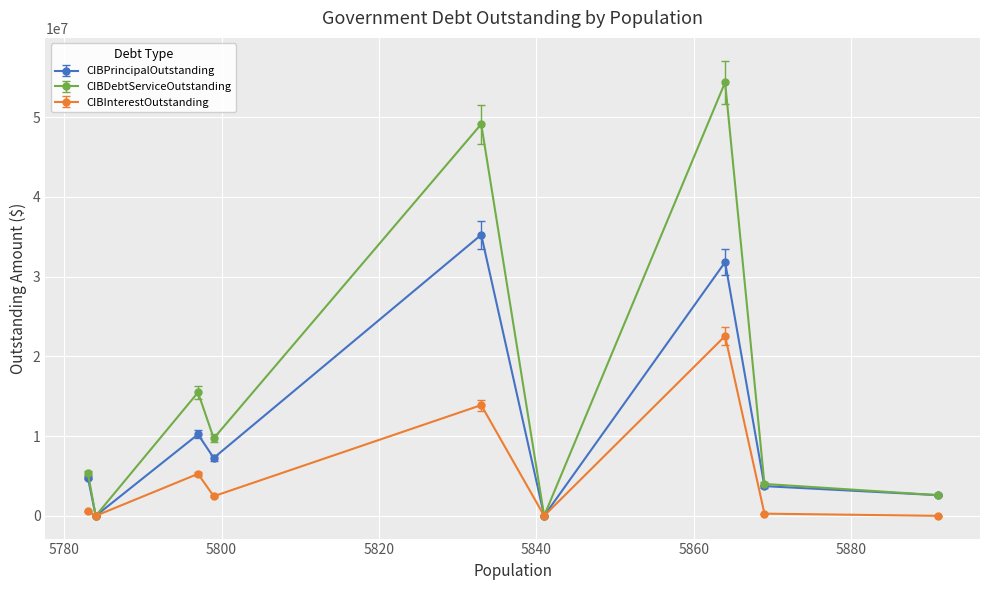

Which series has the widest spread of values?

CIBDebtServiceOutstanding